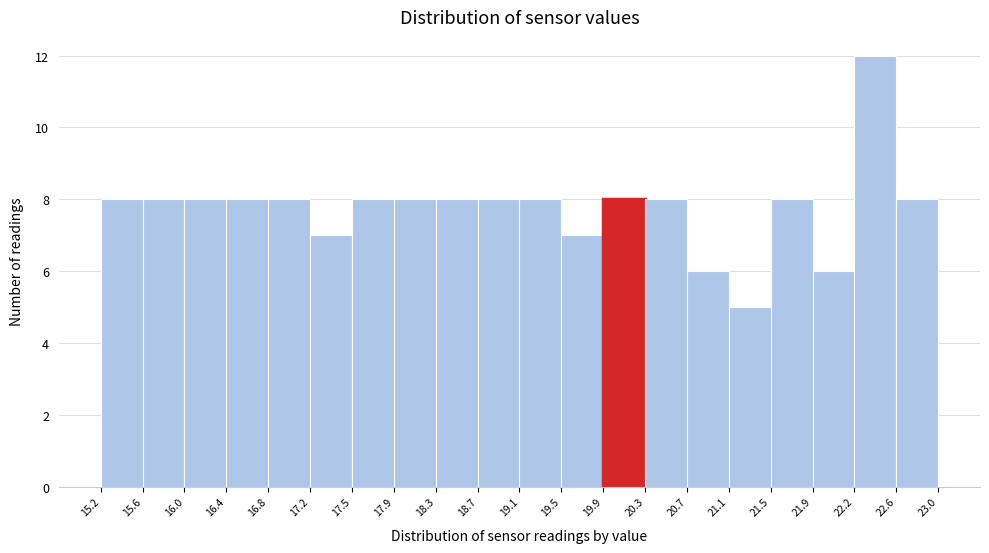

Which range on the x-axis has the tallest bar?

22.2 to 22.6